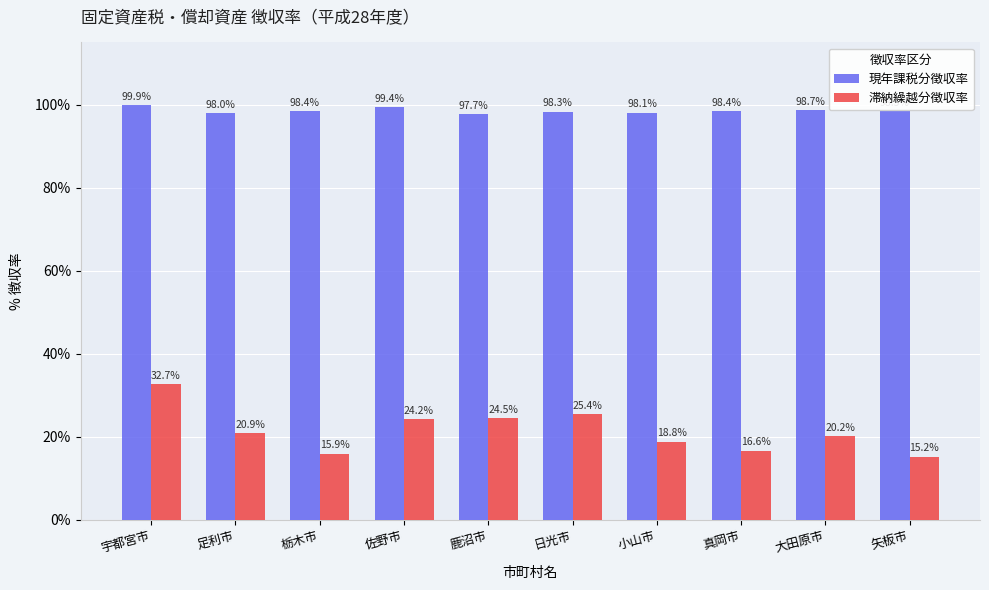

Which series changed the most between 鹿沼市 and 大田原市?

滞納繰越分徴収率